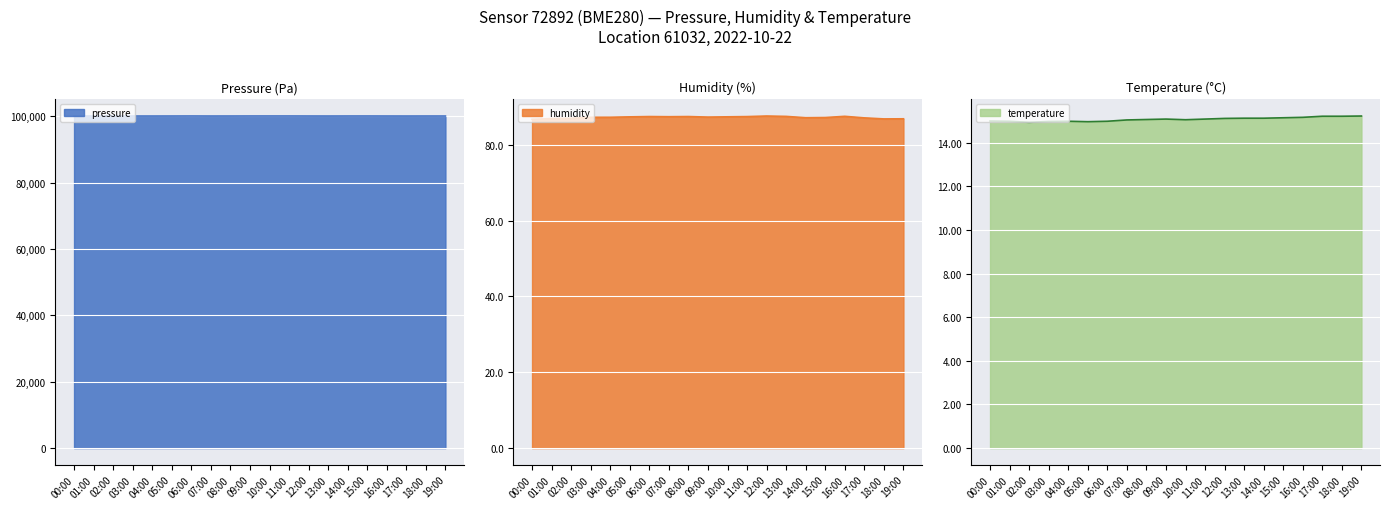

Where is the first local minimum for temperature?

02:00